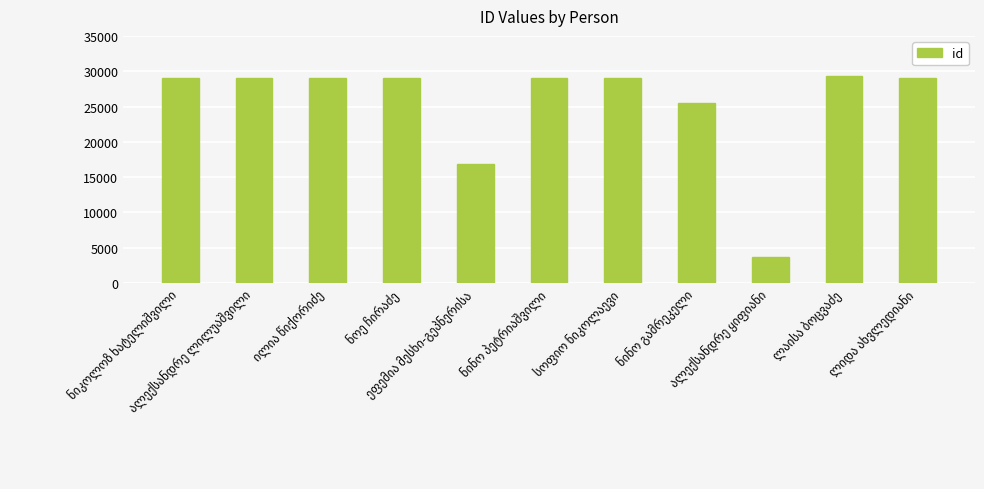

What is the value of the 9th bar from the left?

3644